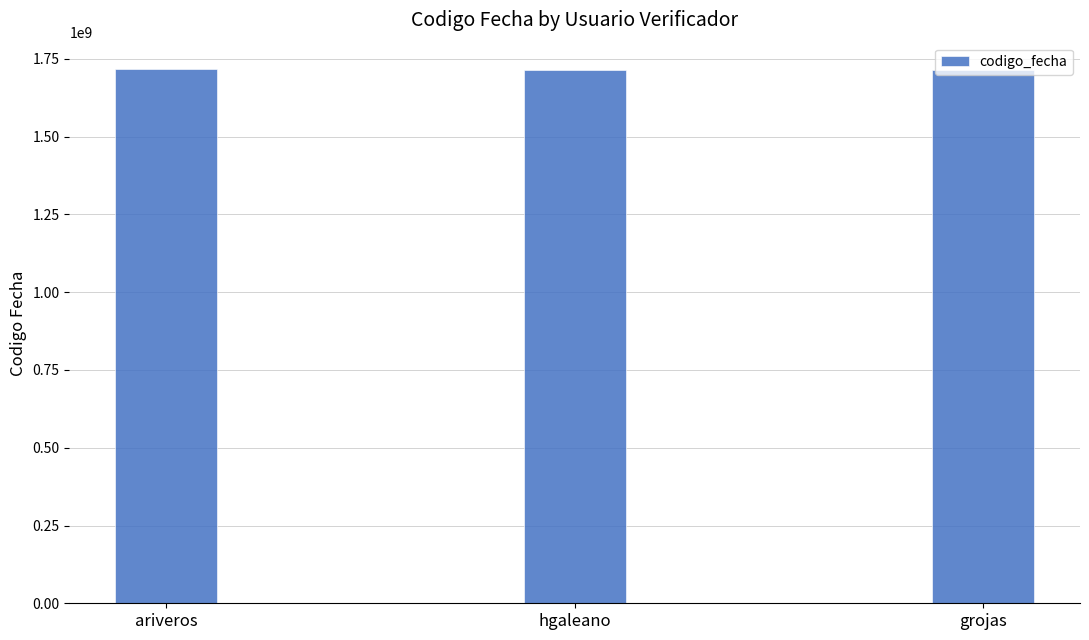

Approximately how many times larger is the value at hgaleano compared to grojas?

1.0